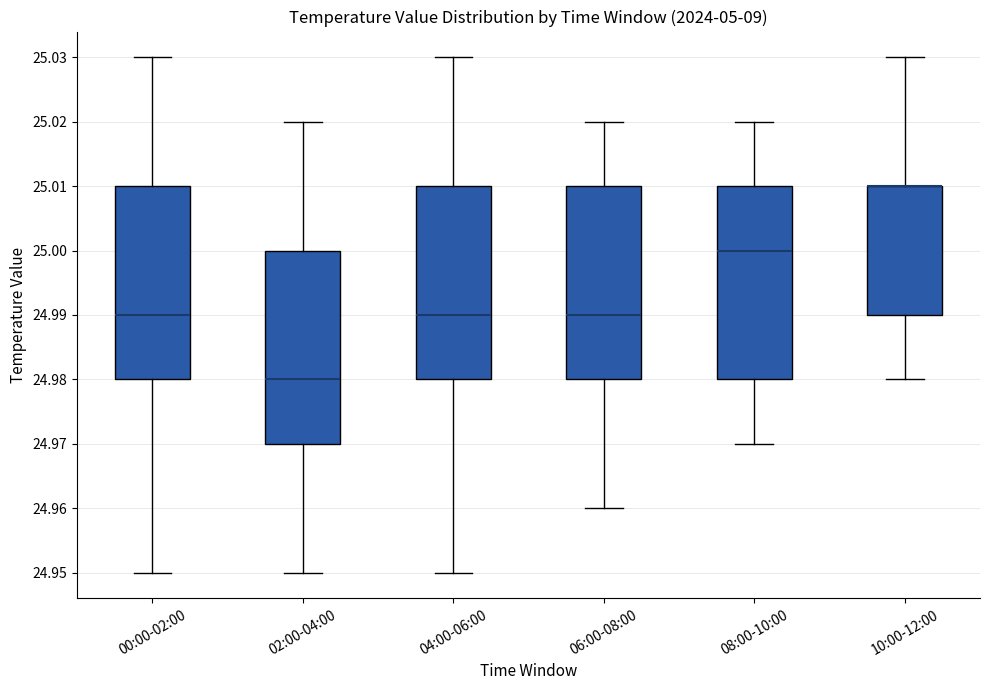

Reading left to right, transcribe this box plot: for each box, give where its median line is, the range the box spans, and where its two whiskers end, as read against the y-axis. The values are not printed on the chart, so give them approximately, as read against the axis.

00:00-02:00: median 24.99, box 24.98 to 25.01, whiskers 24.95 to 25.03
02:00-04:00: median 24.98, box 24.97 to 25.00, whiskers 24.95 to 25.02
04:00-06:00: median 24.99, box 24.98 to 25.01, whiskers 24.95 to 25.03
06:00-08:00: median 24.99, box 24.98 to 25.01, whiskers 24.96 to 25.02
08:00-10:00: median 25.00, box 24.98 to 25.01, whiskers 24.97 to 25.02
10:00-12:00: median 25.01 (drawn on the box's upper edge), box 24.99 to 25.01, whiskers 24.98 to 25.03